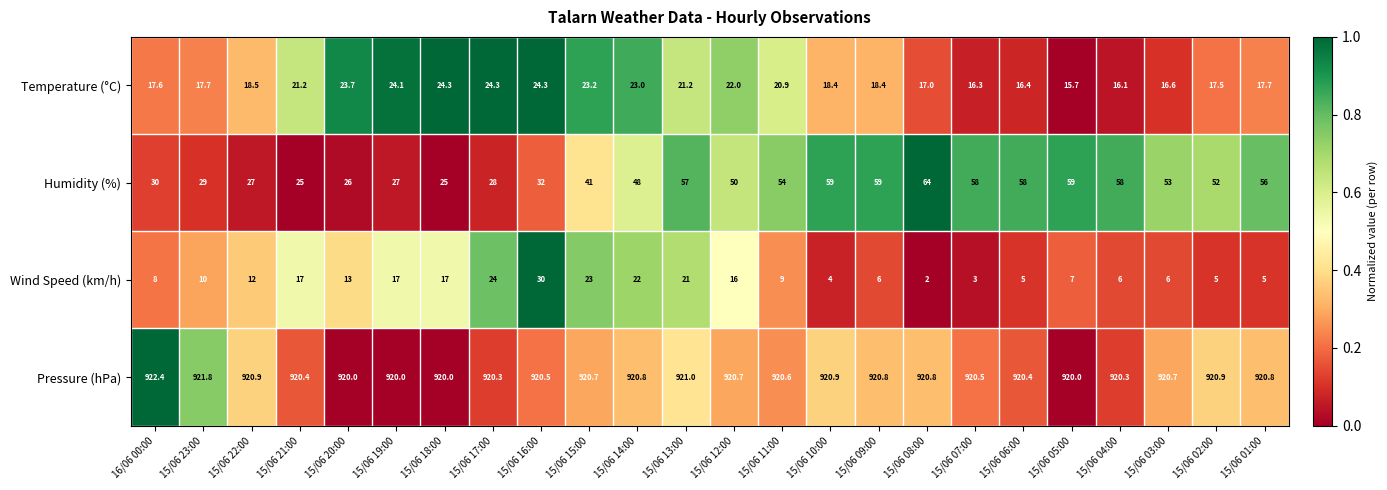

True or false: Humidity (%) has a value of 24.3 at 15/06 12:00.

False